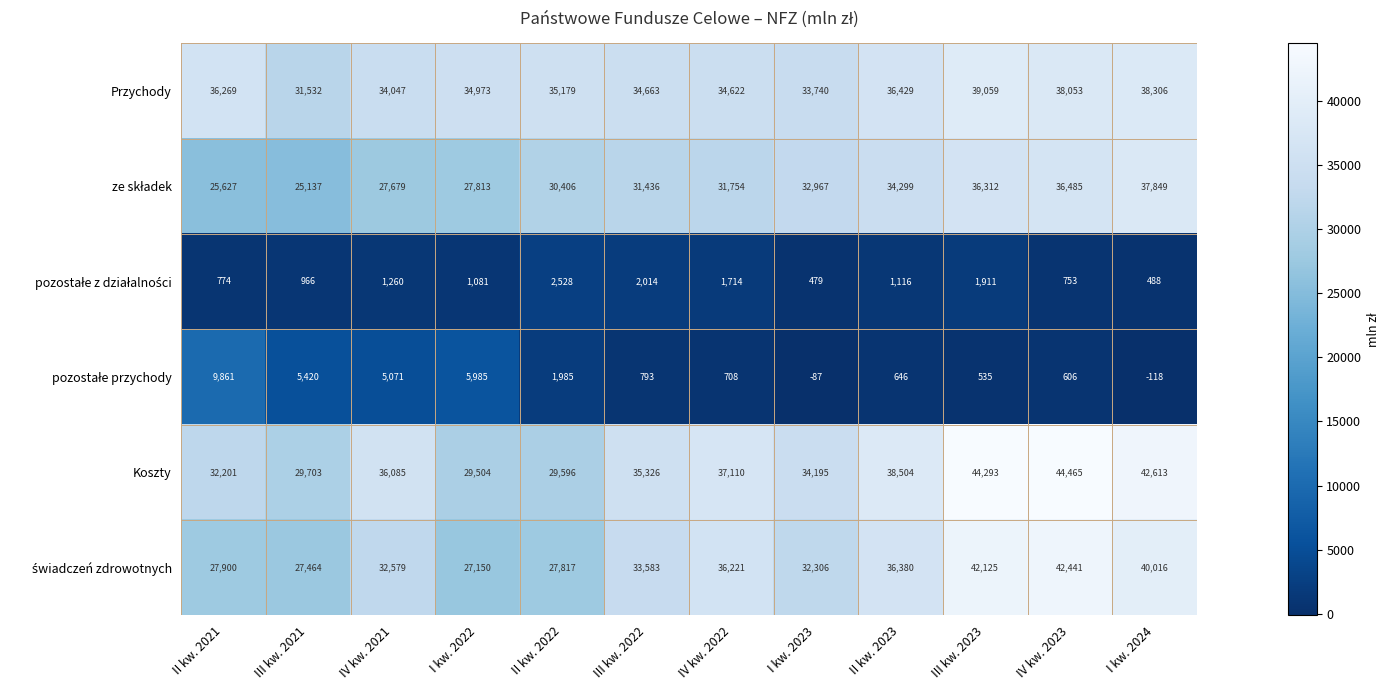

How many series are shown in this chart?

6